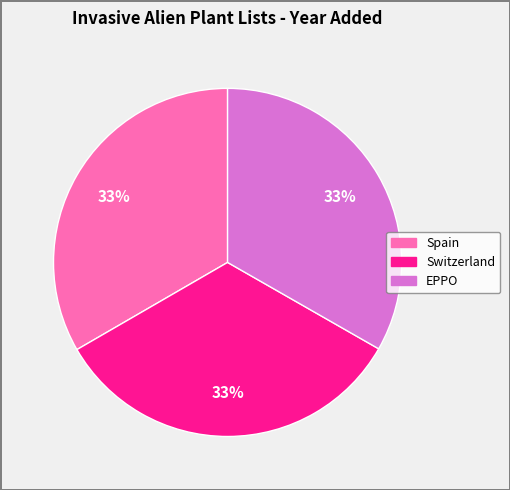

Do Switzerland and EPPO together represent more than half of the pie?

Yes